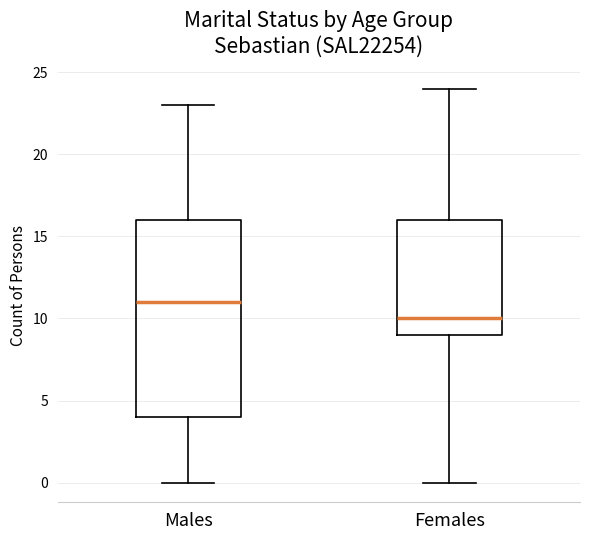

Which box has the lowest median line?

Females